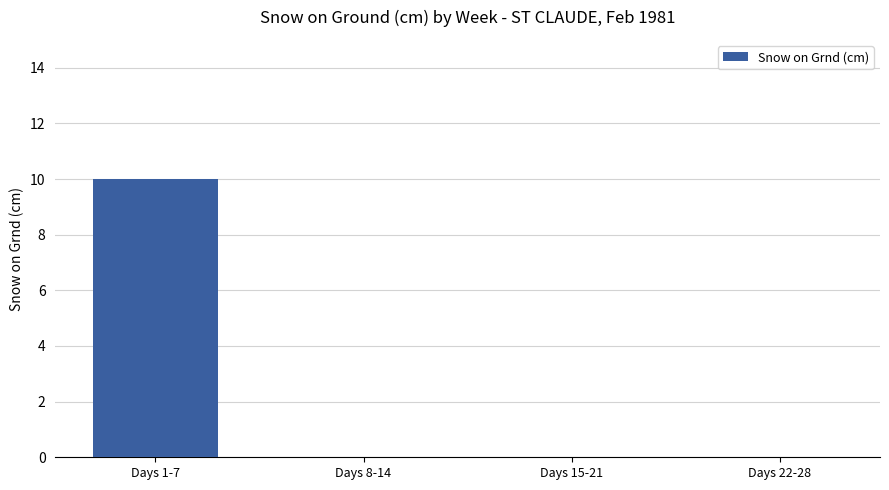

True or false: the data shows 13 at Days 1-7.

False